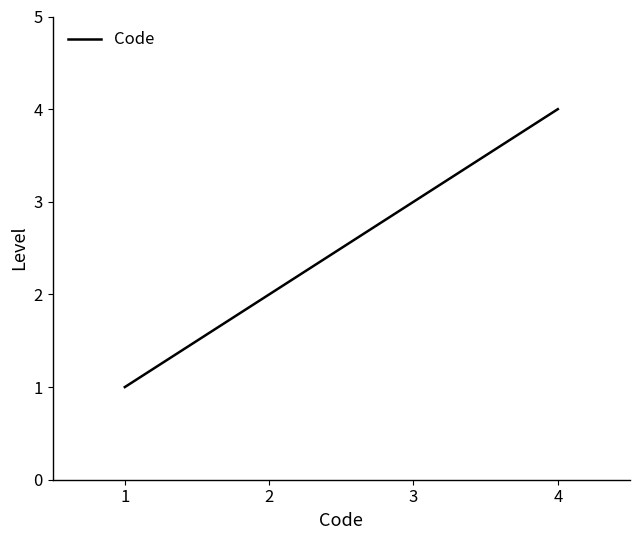

What is the greatest value displayed?

4